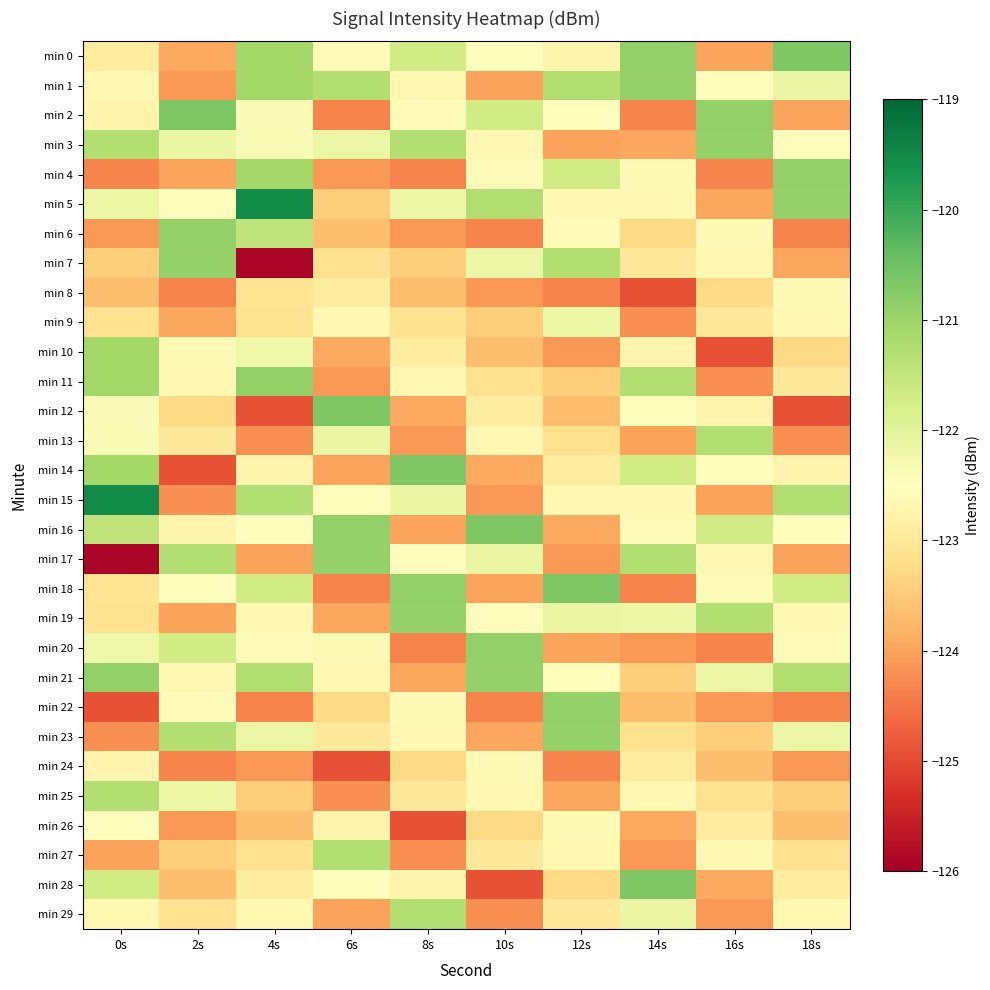

At which category is the sum across all series the highest?

4s